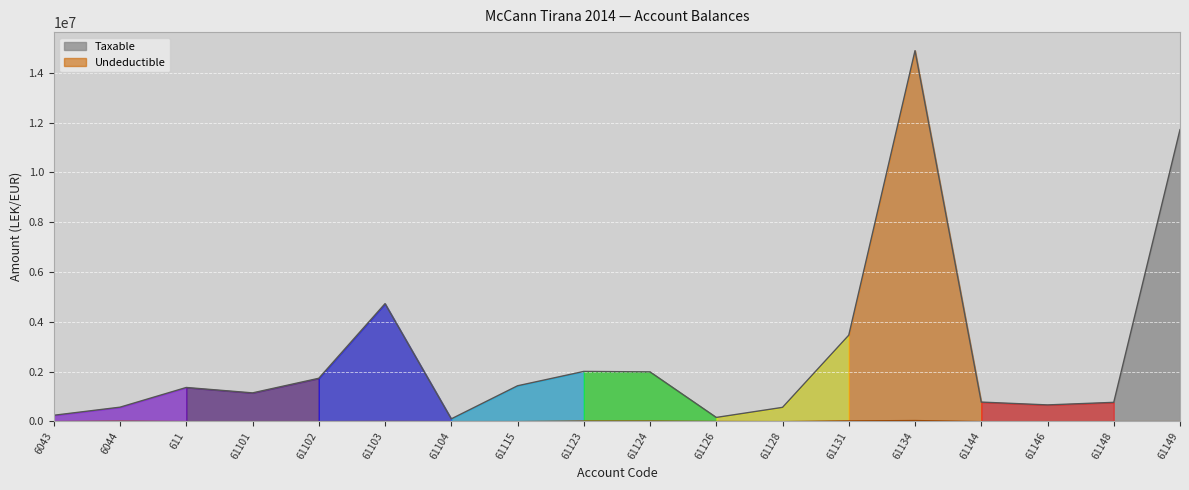

Rank the series by their average value, from lowest to highest.

Undeductible, Taxable